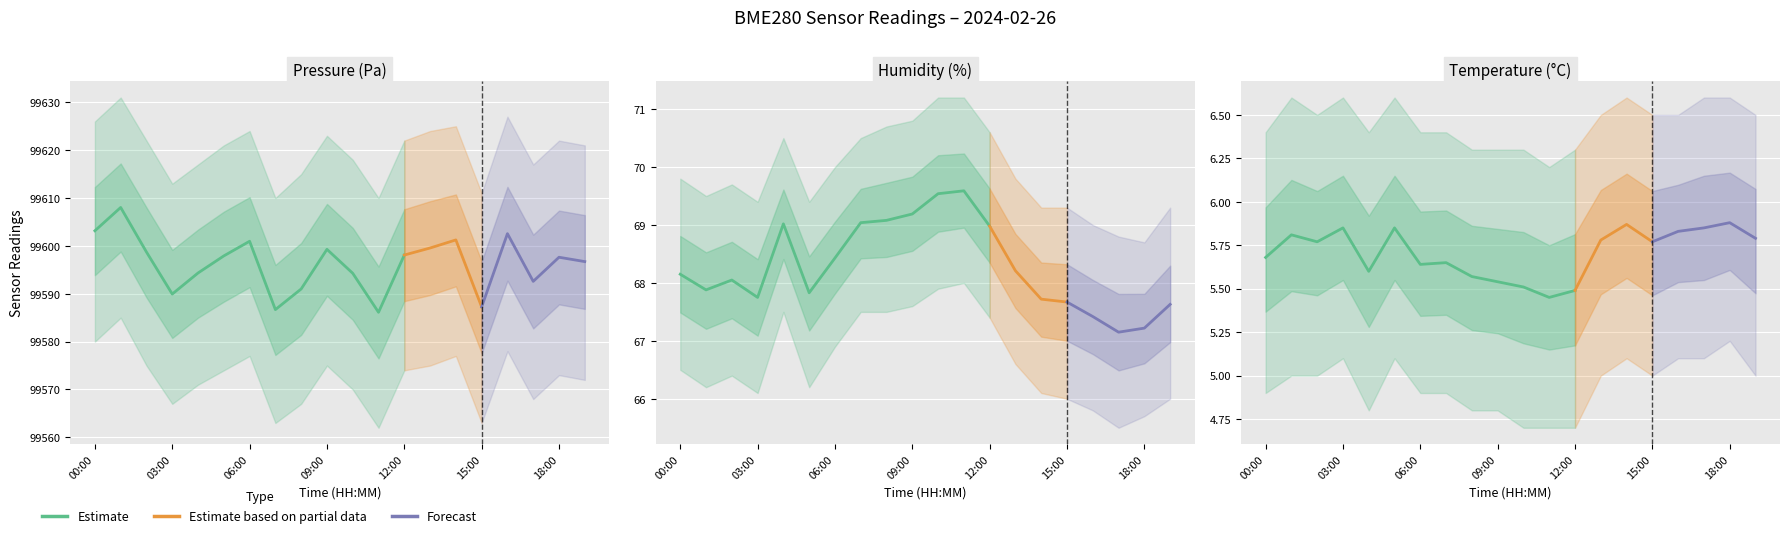

Which label corresponds to the largest value in the chart?

01:00